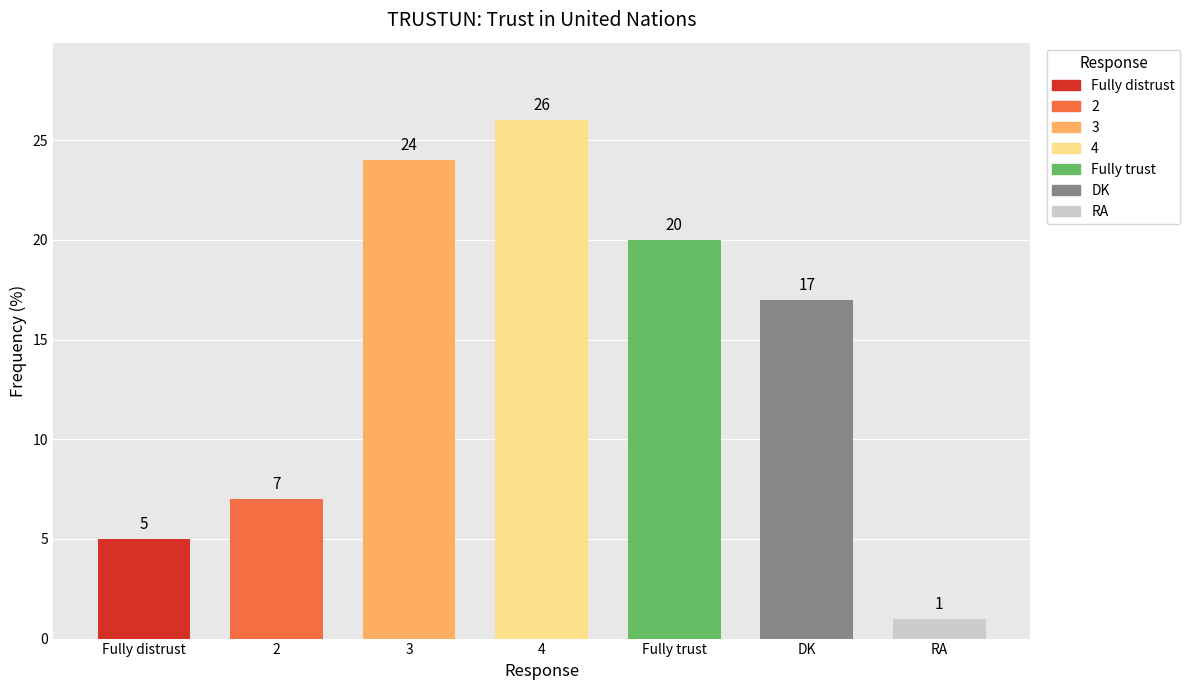

What is the difference between the maximum and minimum values?

25